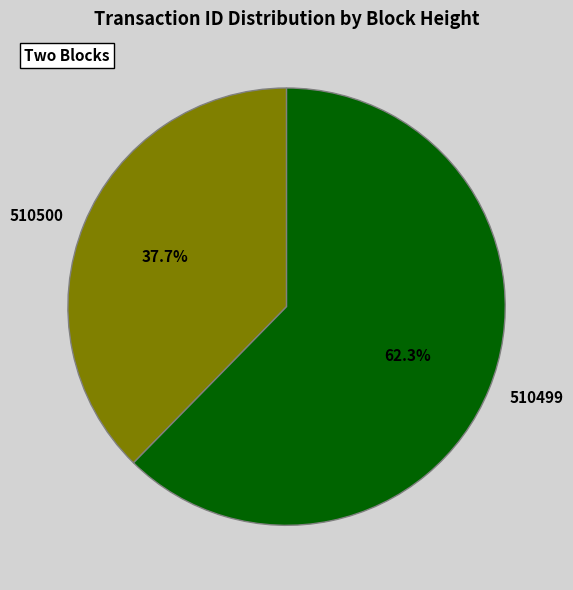

Which has a higher value, 510499 or 510500?

510499